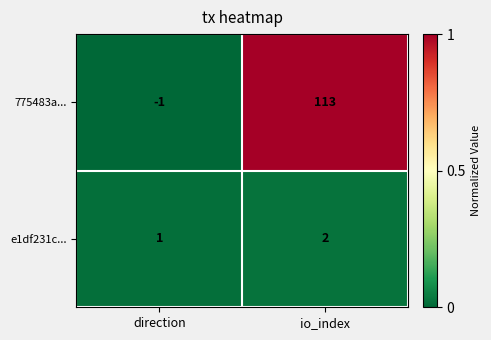

List the series in order of their overall mean, highest first.

775483a..., e1df231c...